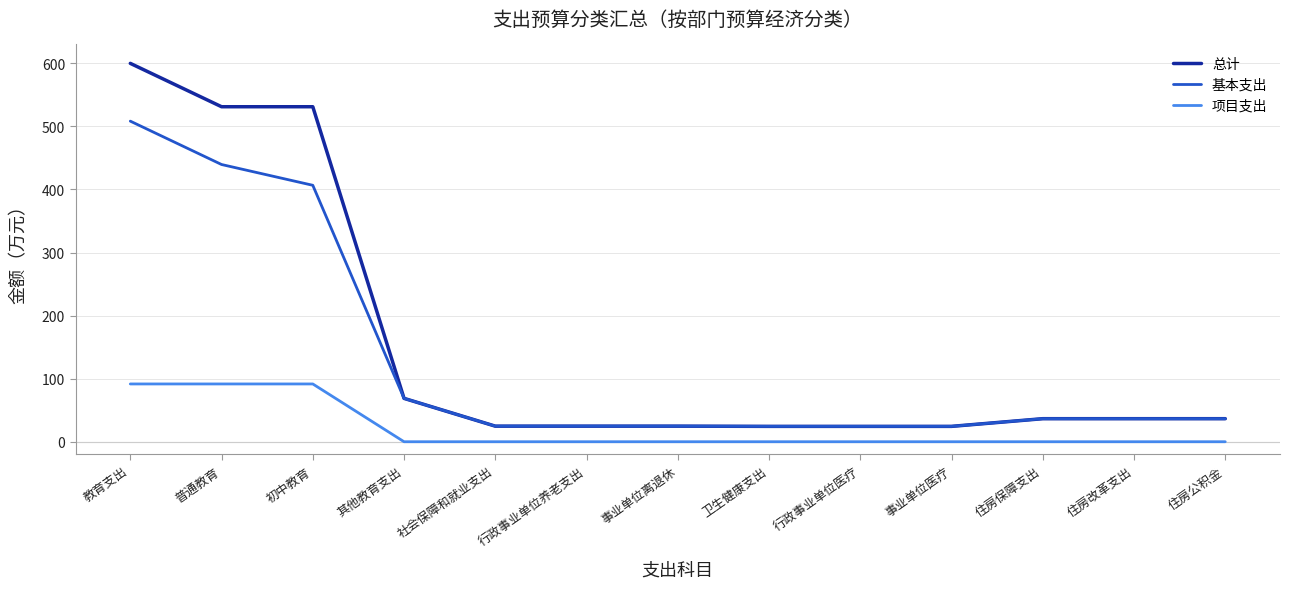

Between 教育支出 and 行政事业单位养老支出, which series saw the biggest shift?

总计